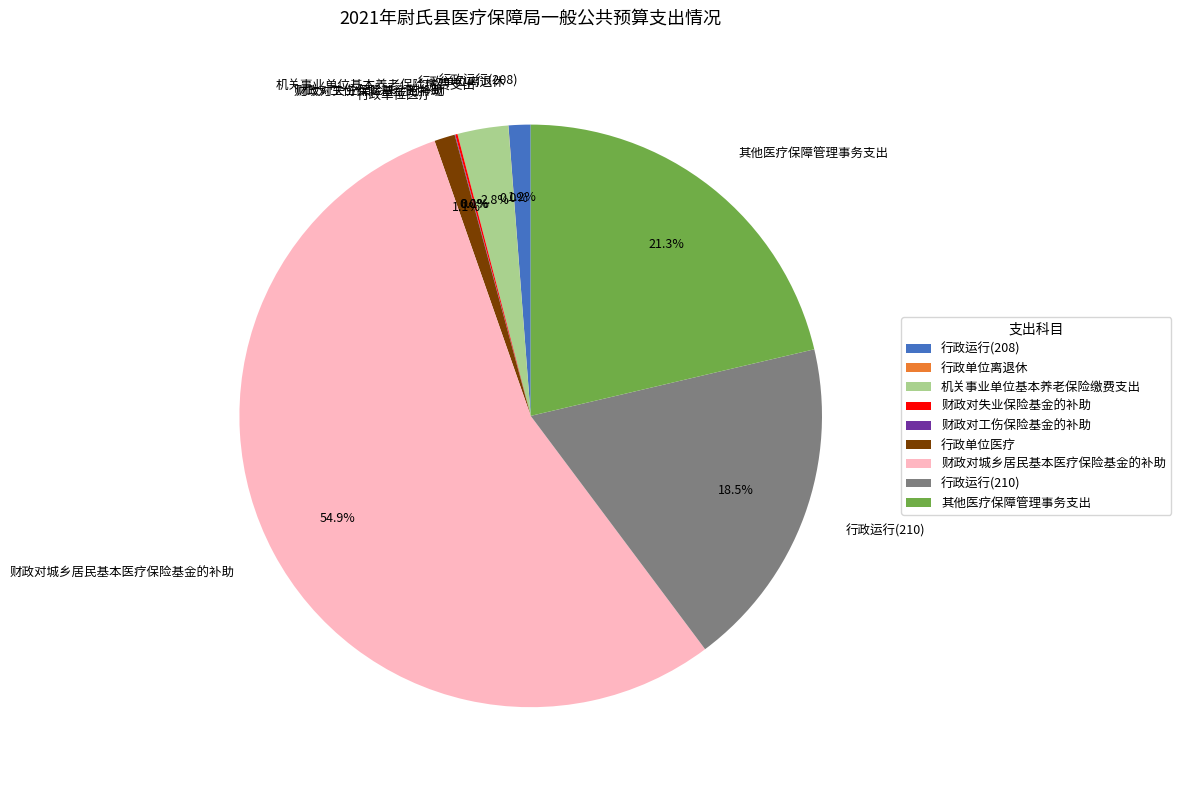

To the nearest percent, what is the difference between the largest and smallest slice percentages?

55%